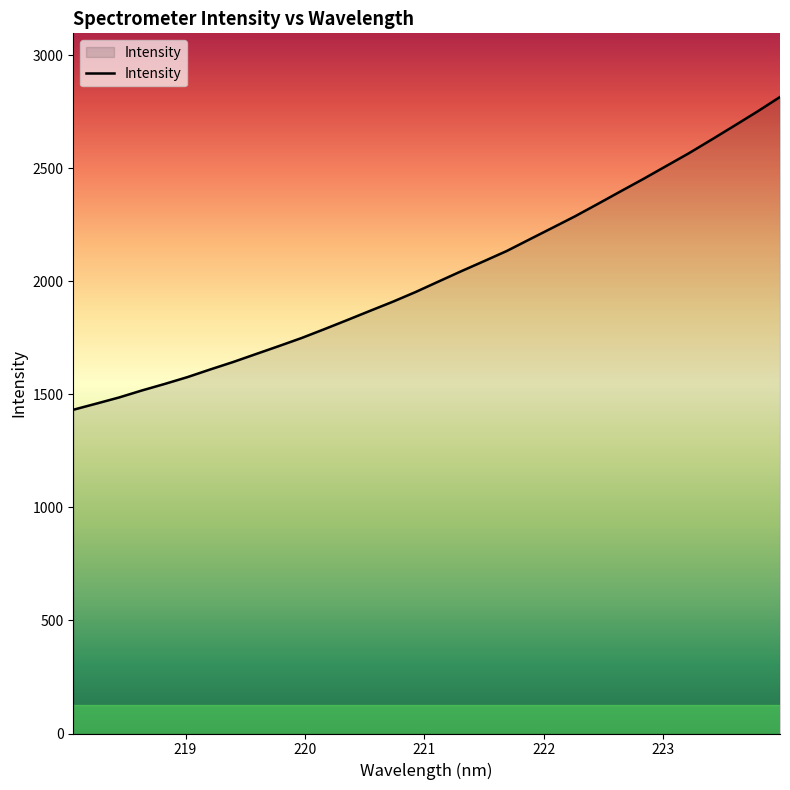

What is the minimum value shown in the chart?

1431.5